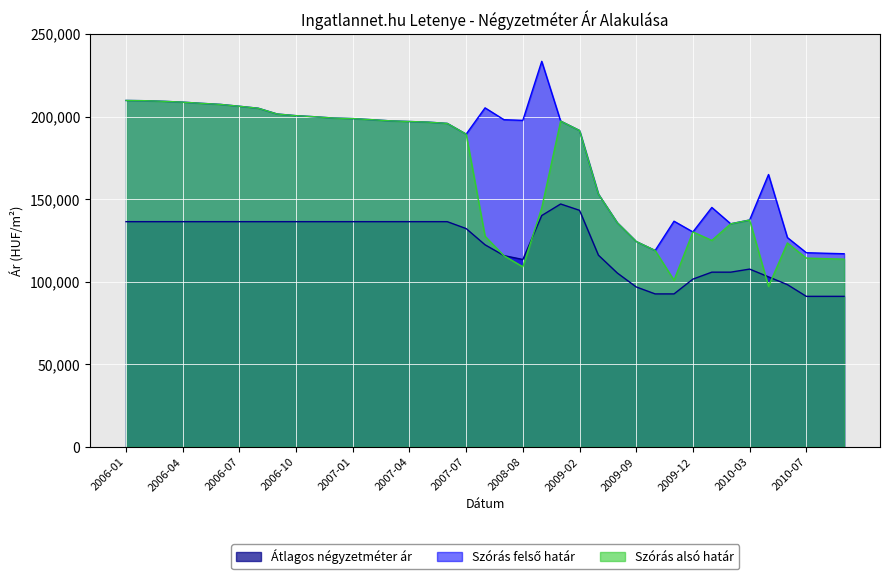

True or false: Átlagos négyzetméter ár has more than 2 interior local peaks.

False